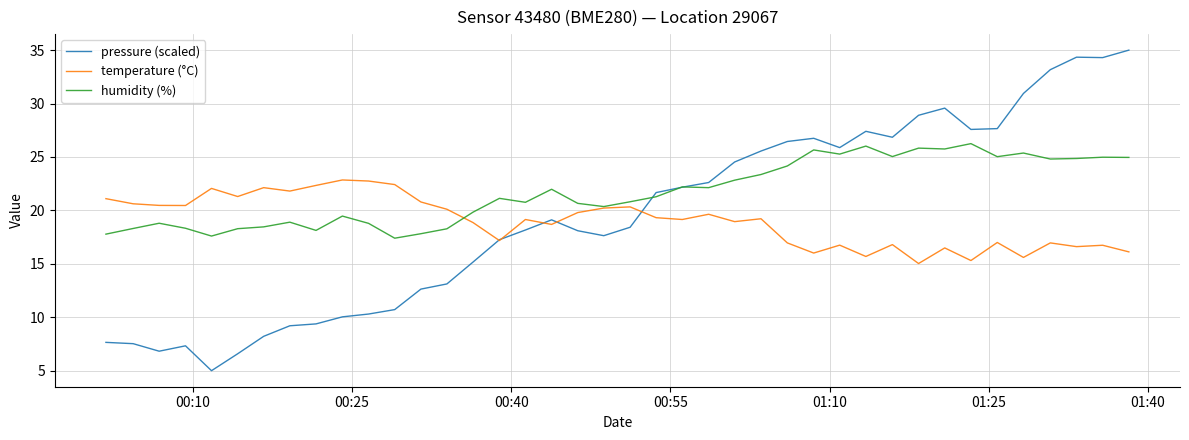

Which series has the largest total across all categories?

humidity (%)